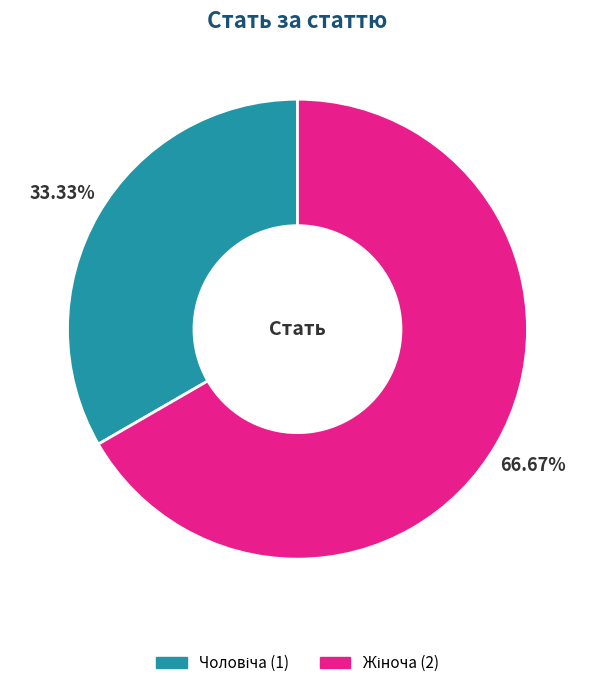

Is there any slice that represents more than half of the pie?

Yes